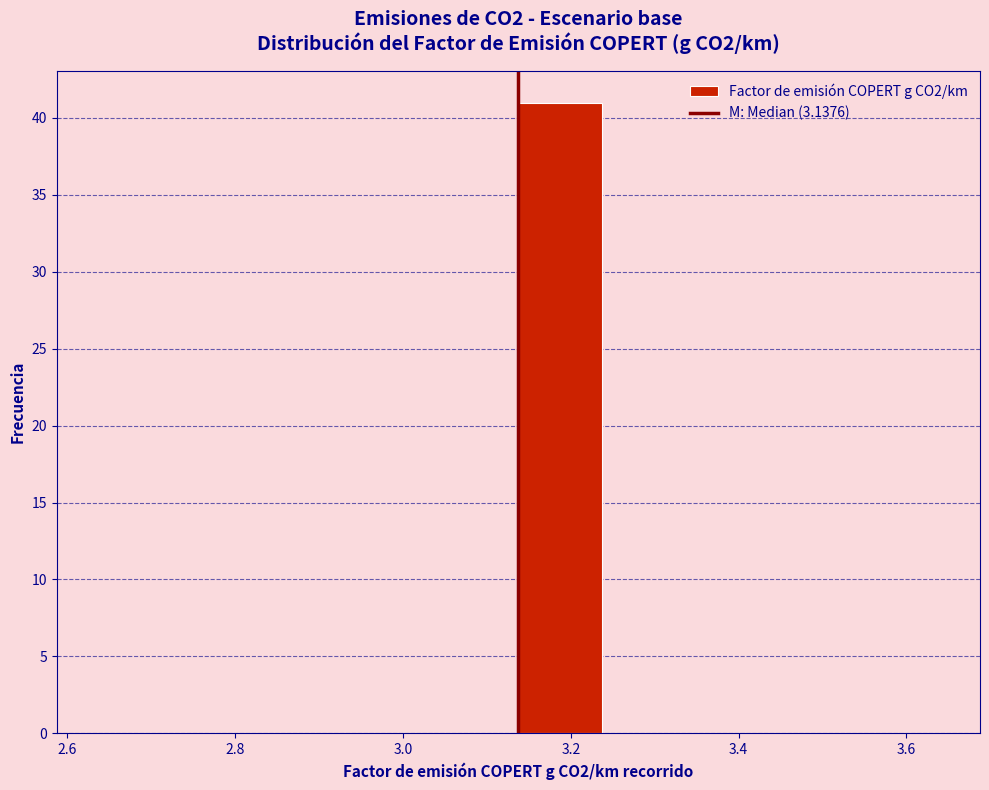

Reading left to right, transcribe this chart: for each bar, give the range it covers on the x-axis and its height. Neither the bar edges nor the heights are printed on the chart, so give them approximately, as read against the axes.

2.64 to 2.74: 0
2.74 to 2.84: 0
2.84 to 2.94: 0
2.94 to 3.04: 0
3.04 to 3.14: 0
3.14 to 3.24: 41
3.24 to 3.34: 0
3.34 to 3.44: 0
3.44 to 3.54: 0
3.54 to 3.64: 0